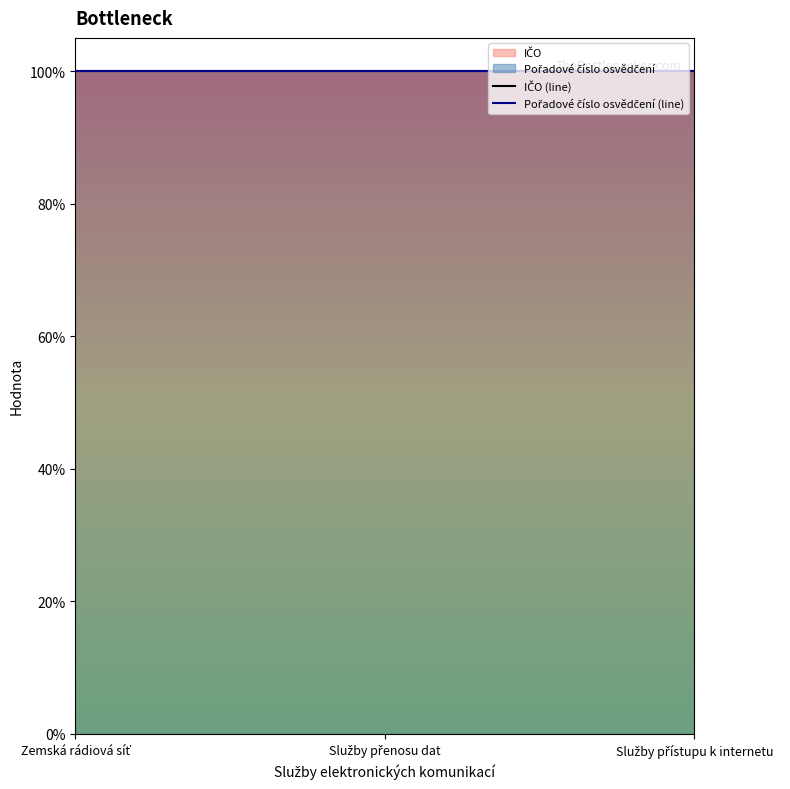

What is the sum of all Pořadové číslo osvědčení values?

843